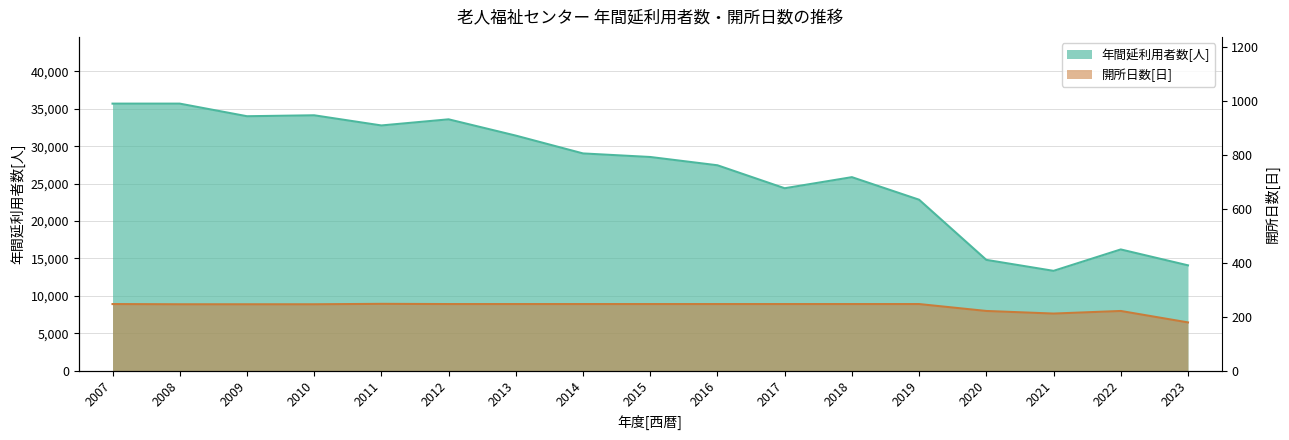

Is it true that 年間延利用者数[人] equals 35703.0 at 2007?

True